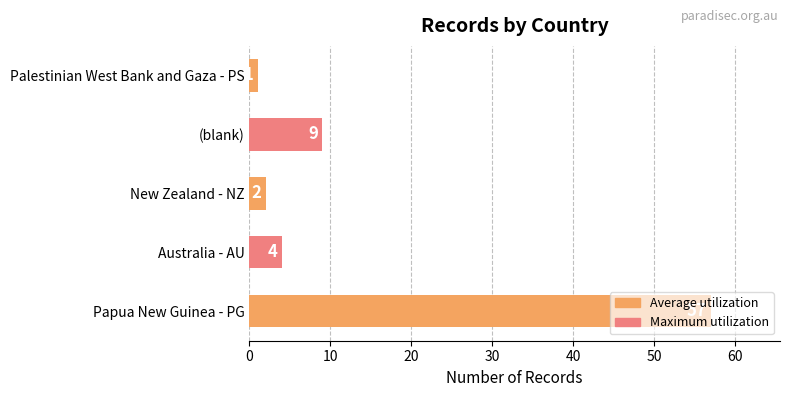

Rank the categories by value from lowest to highest.

Palestinian West Bank and Gaza - PS, New Zealand - NZ, Australia - AU, (blank), Papua New Guinea - PG